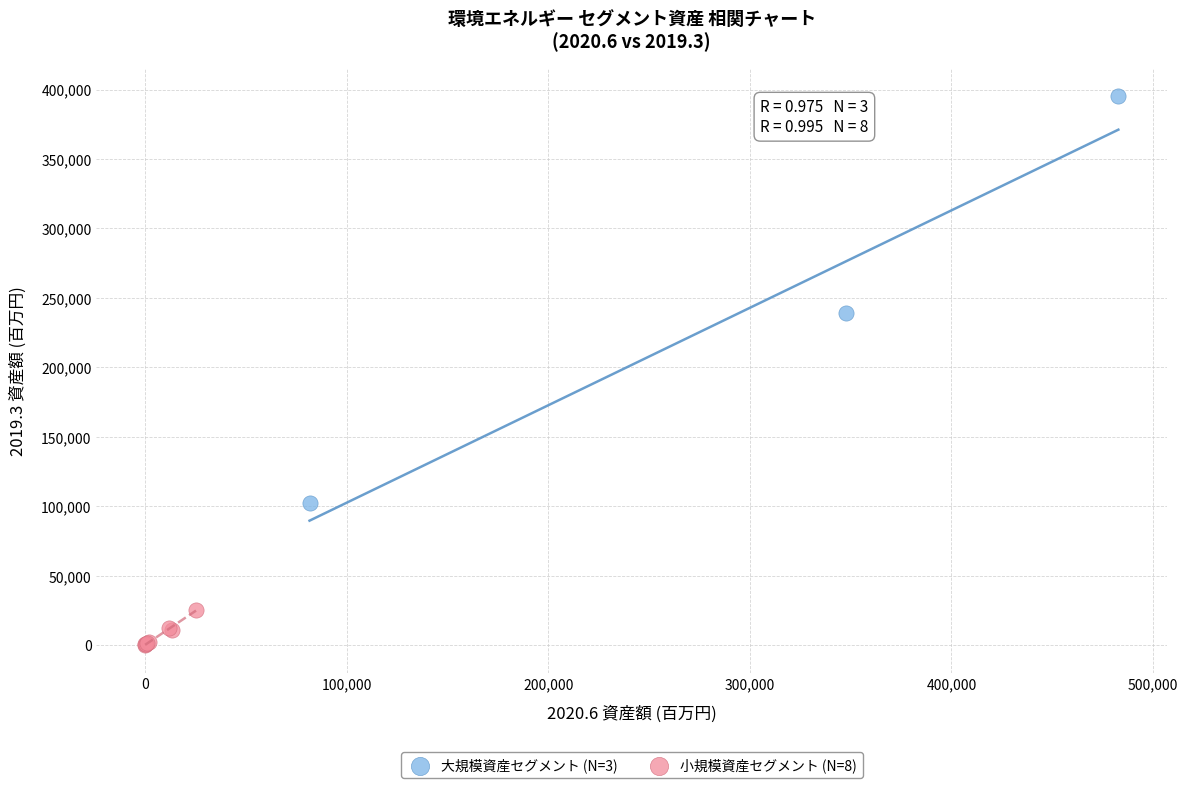

Which series contains the highest Y value?

大規模資産セグメント (N=3)